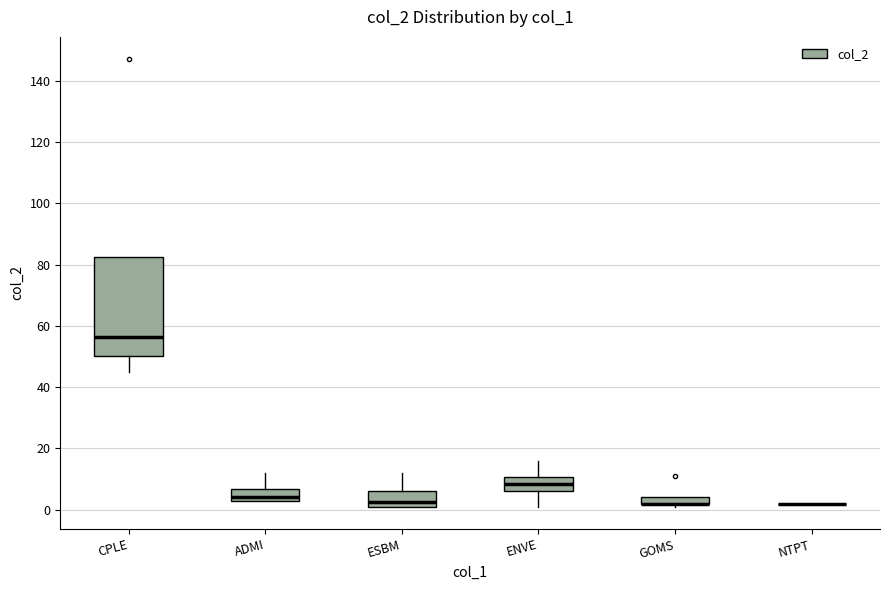

Comparing the boxes themselves (not the whiskers), which one is the tallest?

CPLE